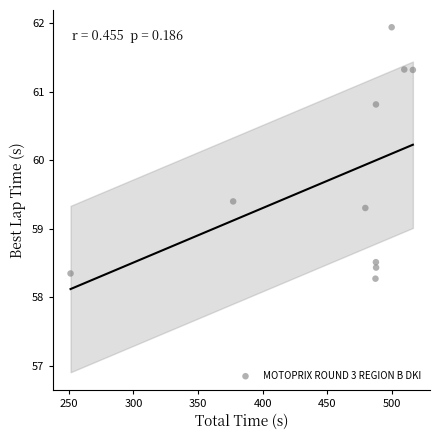

What Y value in the scatter plot is closest to 60?

59.4